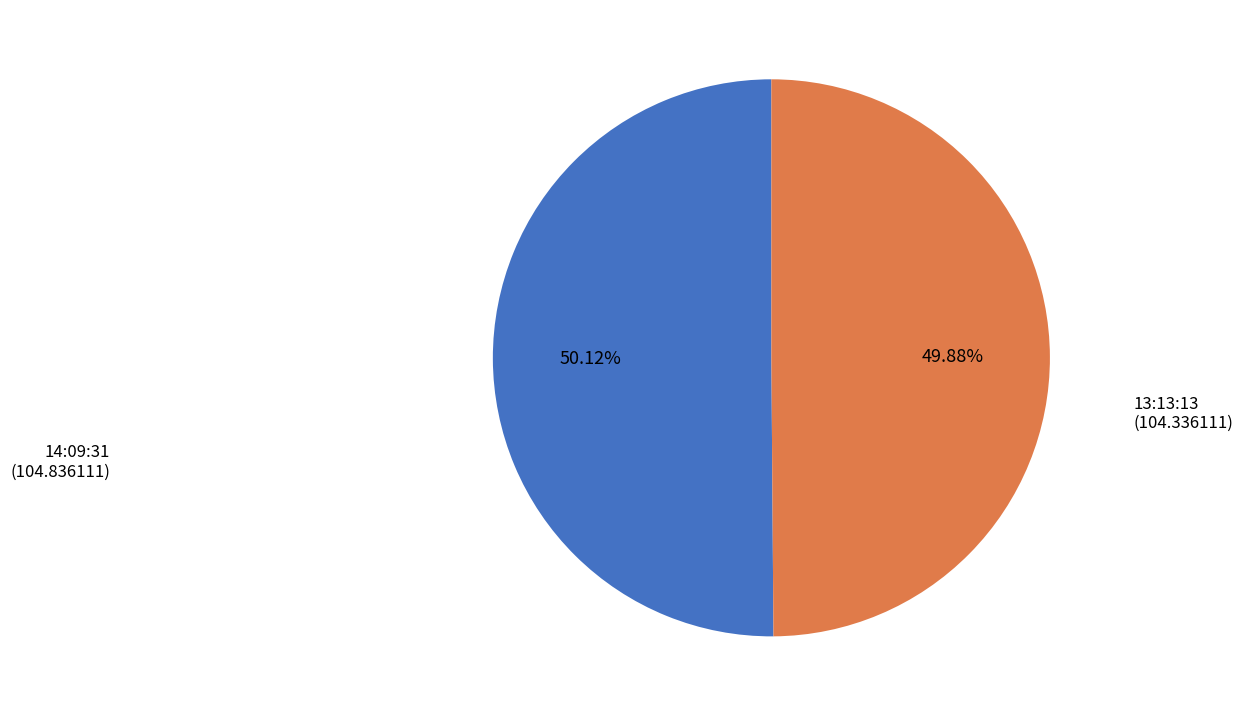

Combined, do 13:13:13 and 14:09:31 account for over 50%?

Yes